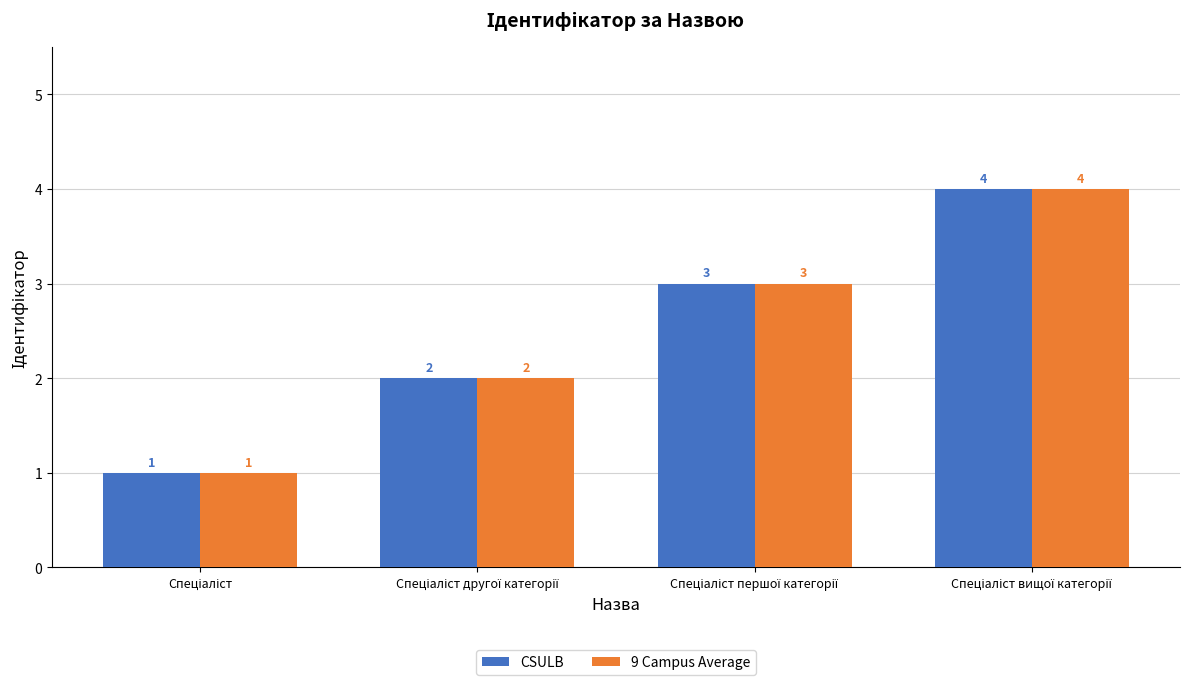

What is the highest value of the 9 Campus Average series?

4